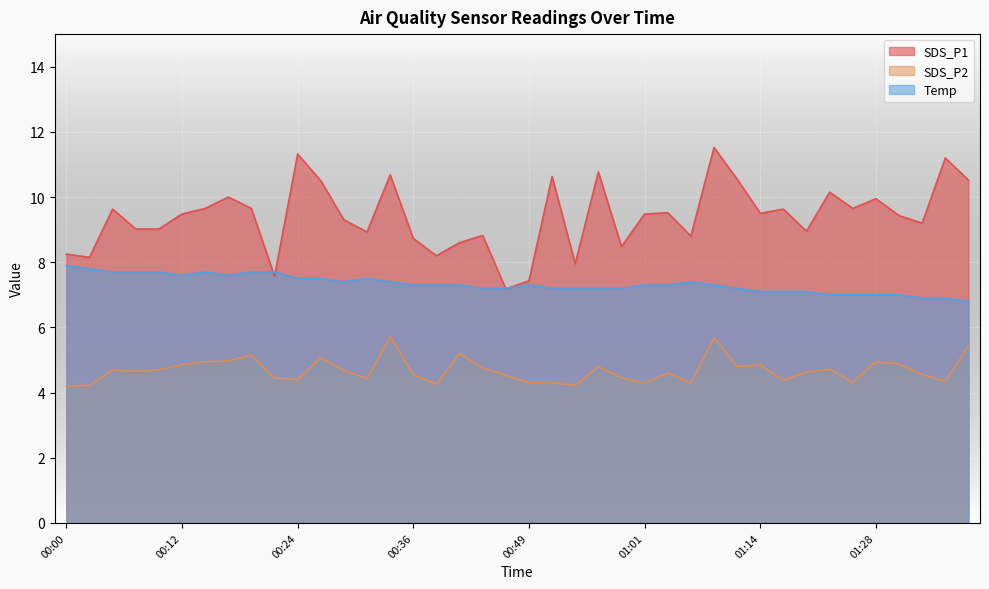

What is the difference between the SDS_P1 values at 01:28 and 00:26?

0.6